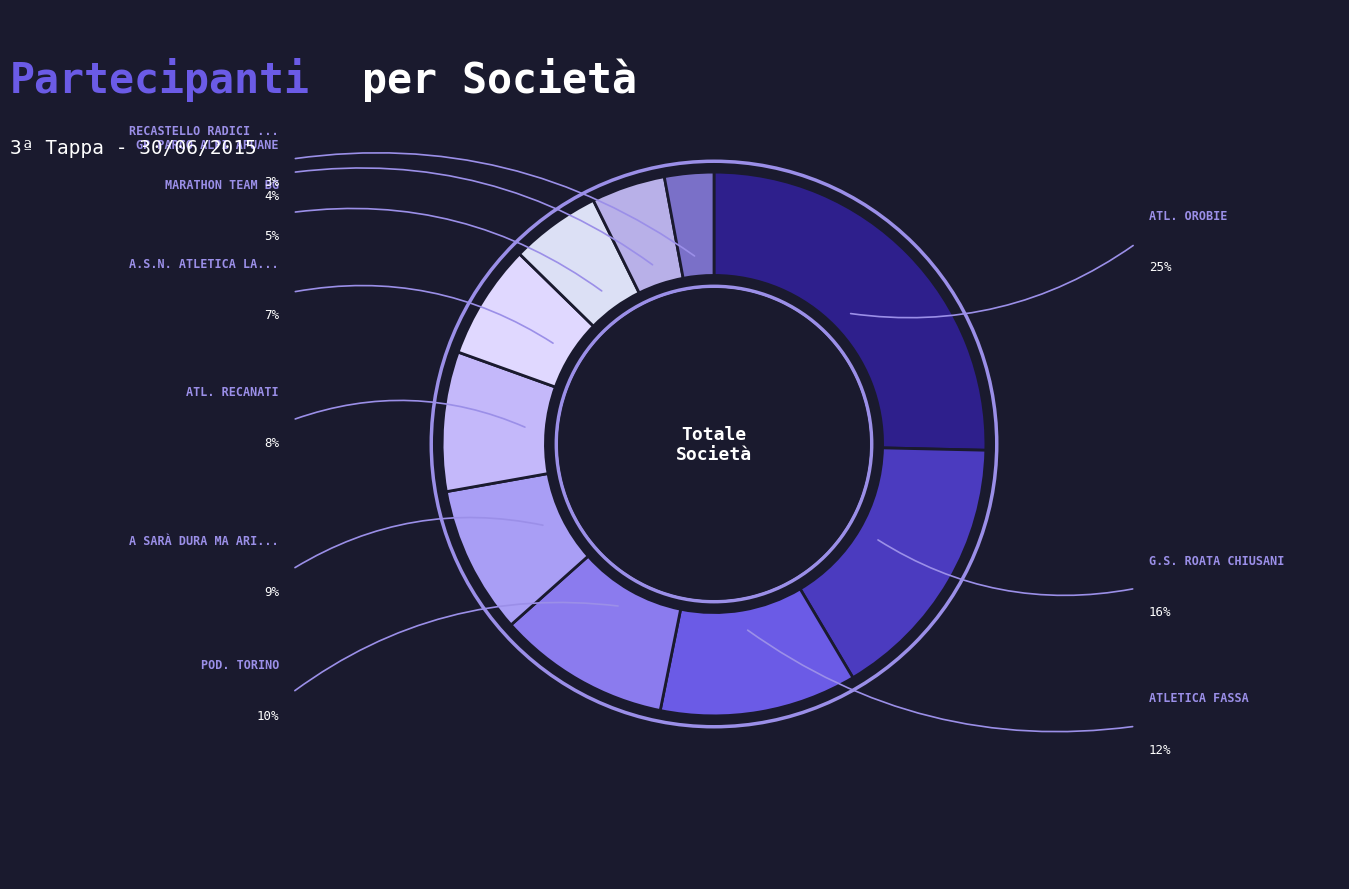

How many slices are in this pie chart?

10